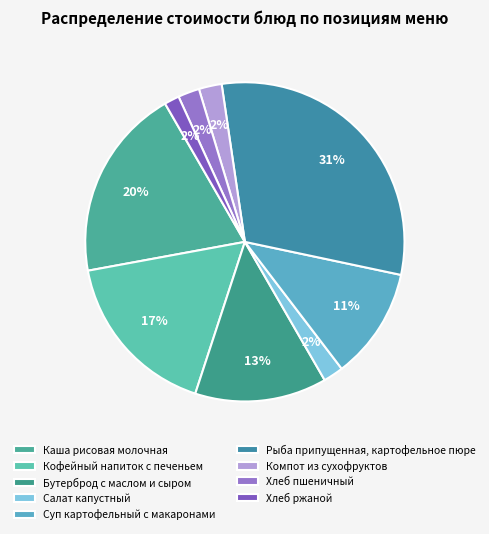

The Рыба припущенная, картофельное пюре slice represents 31% of the pie. True or false?

True